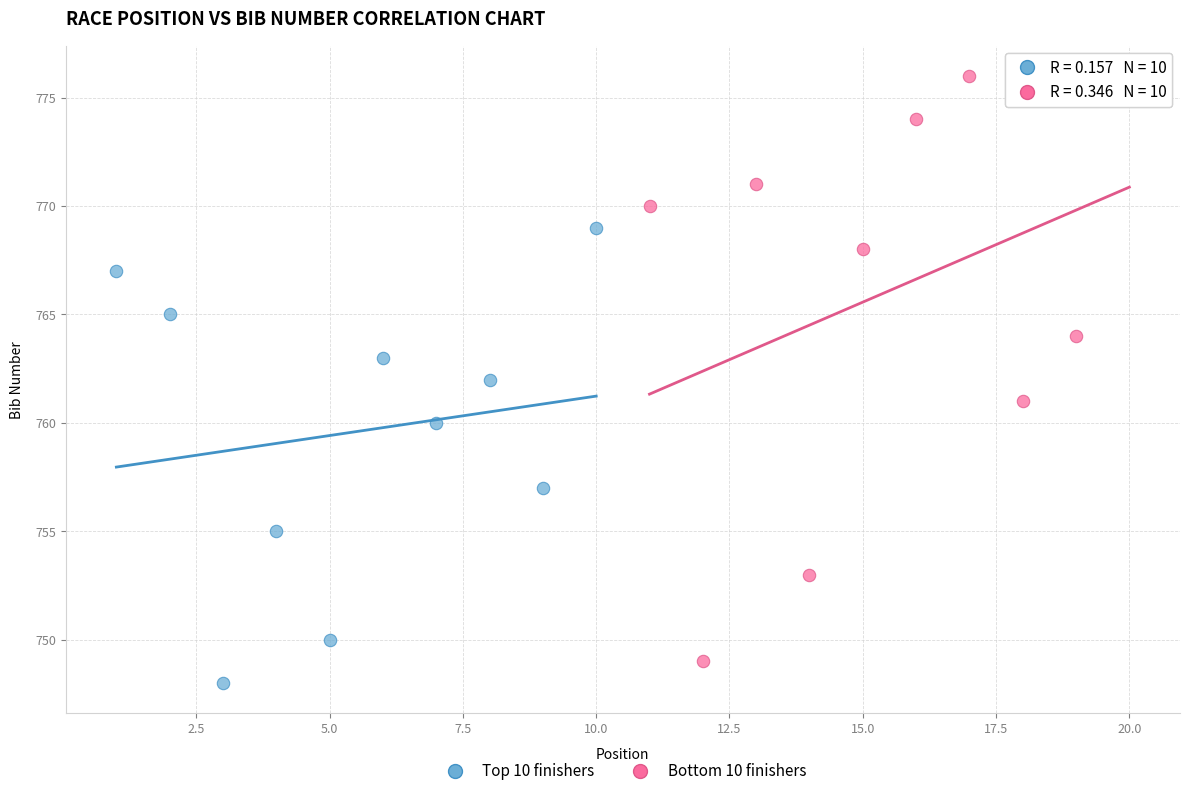

Which series has the widest spread of Y values?

Bottom 10 finishers